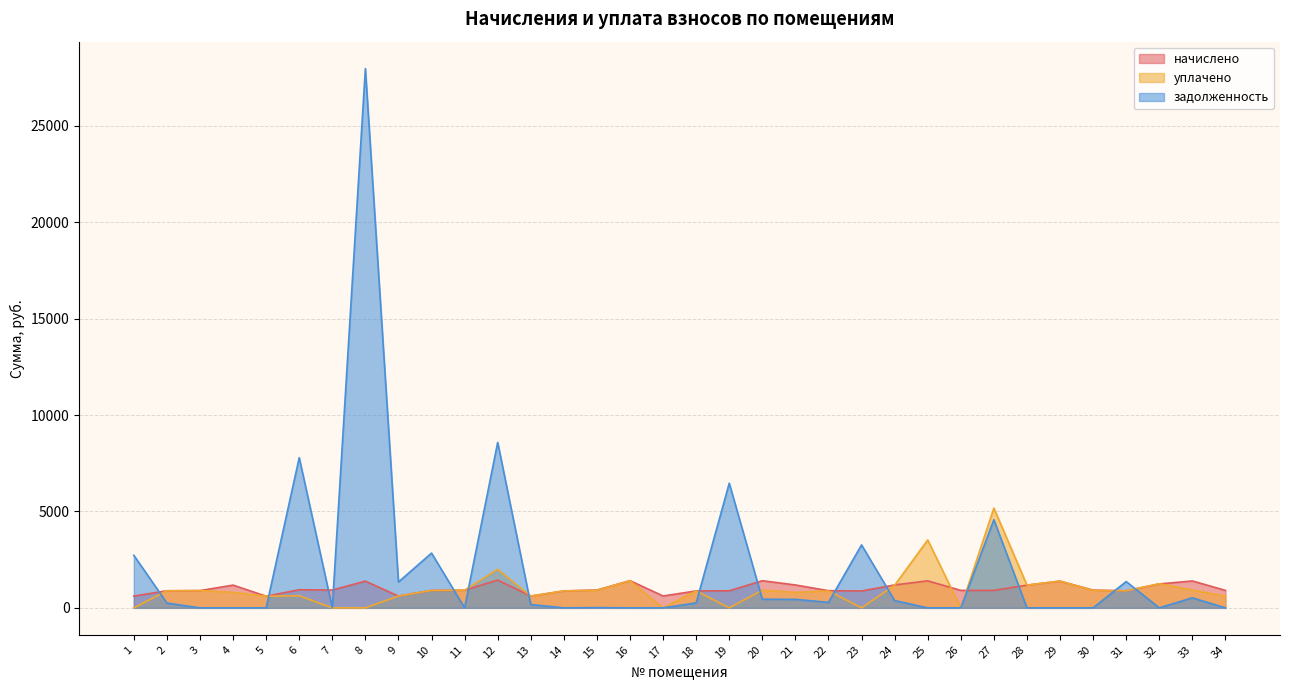

What is the value of the начислено point at the 29th from the left?

1383.8